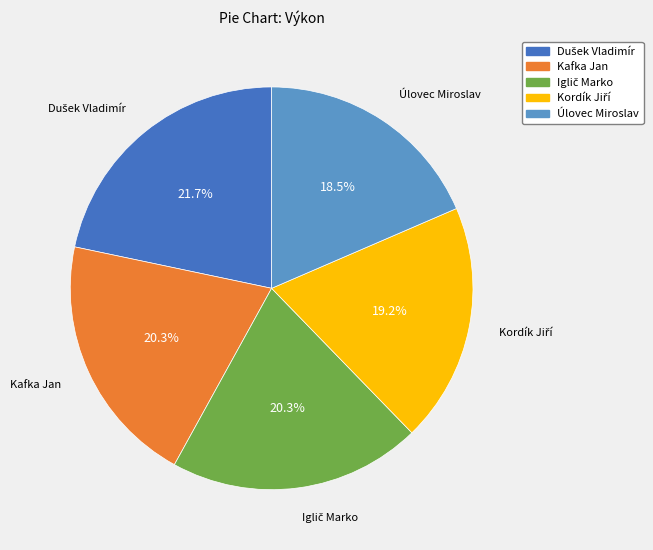

Which slice is the smallest?

Úlovec Miroslav